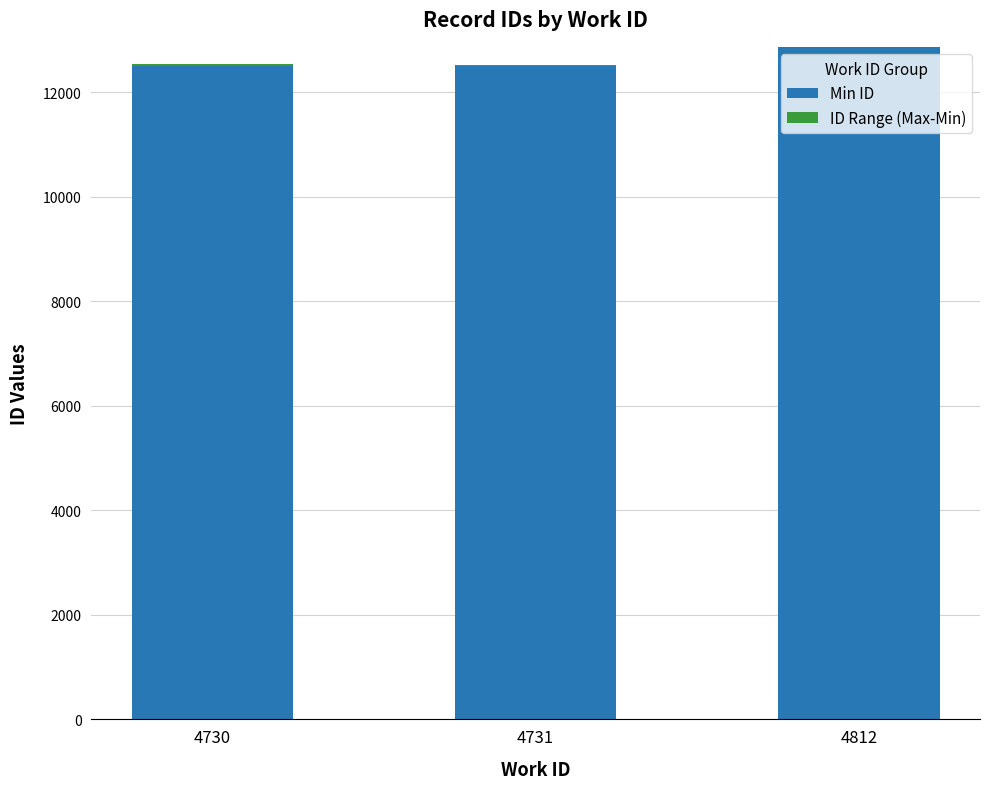

What is the maximum value for Min ID?

12864